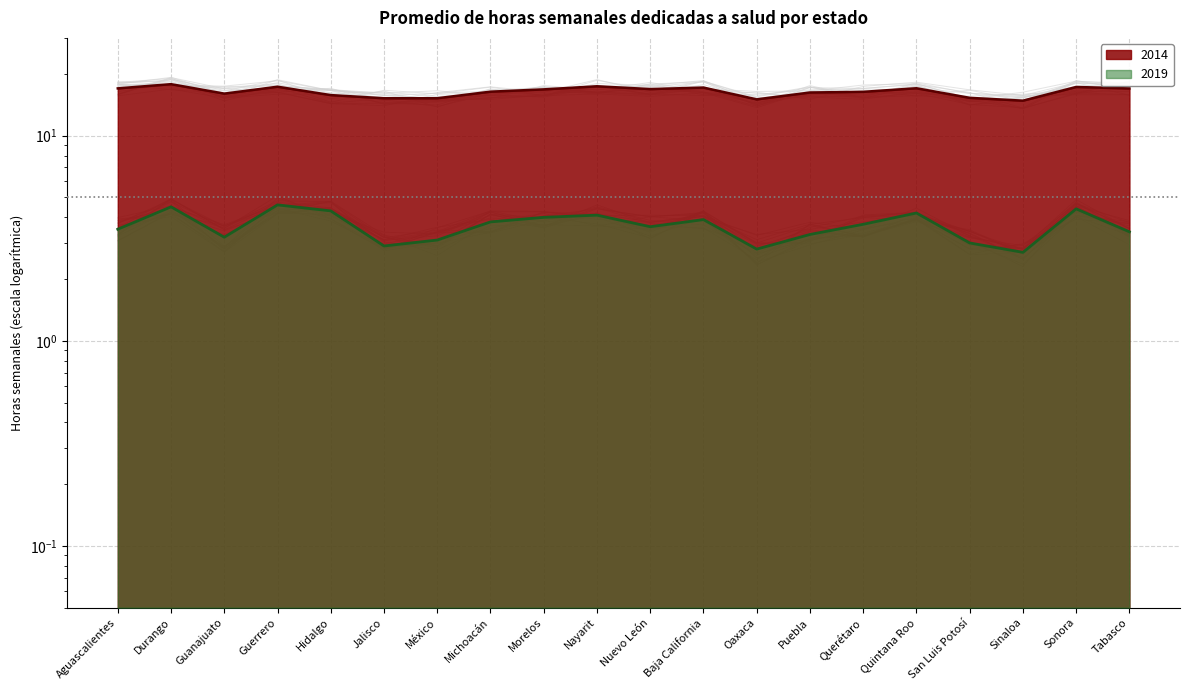

At which label does 2014 first exceed 16?

Aguascalientes